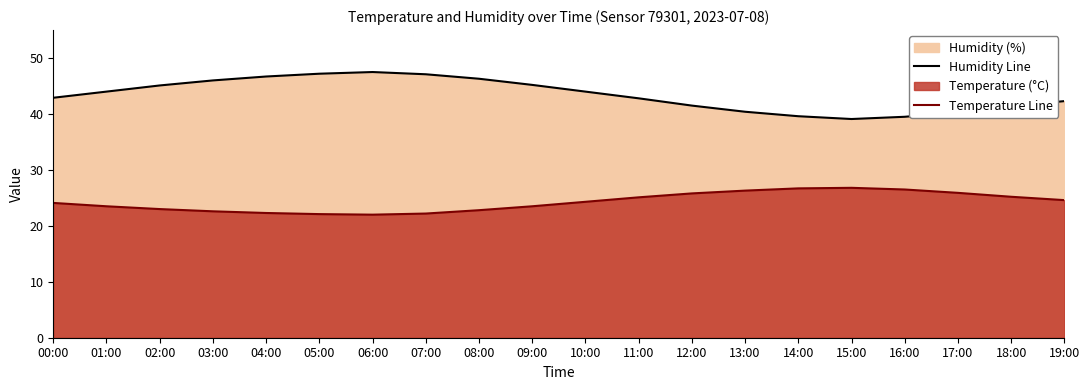

What is the sum of all Humidity Line values?

868.9